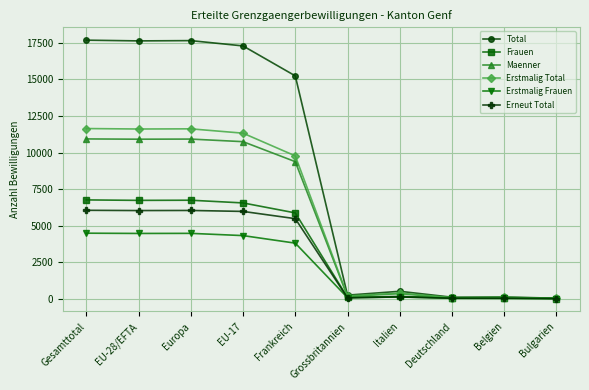

Which series has the largest total across all categories?

Total